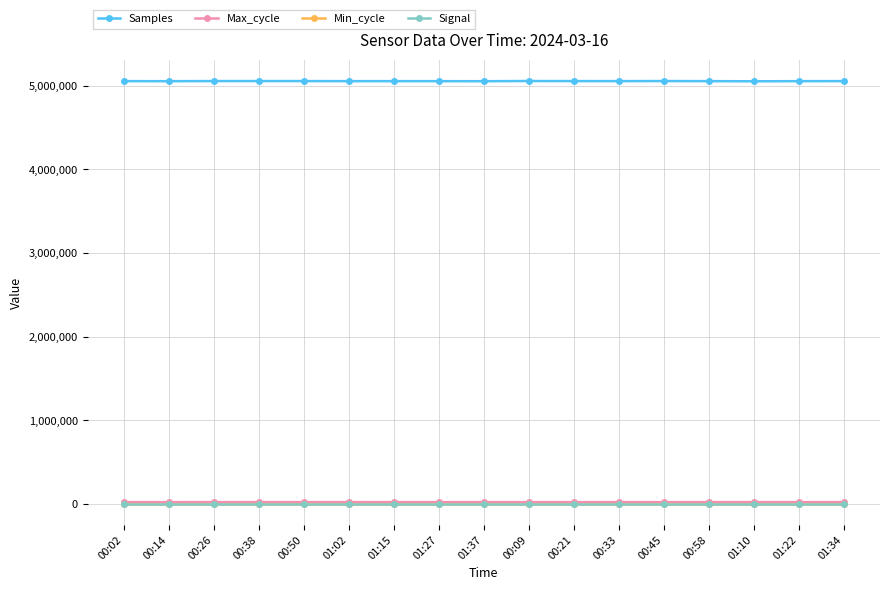

The value of Signal at 00:21 is -72. True or false?

True